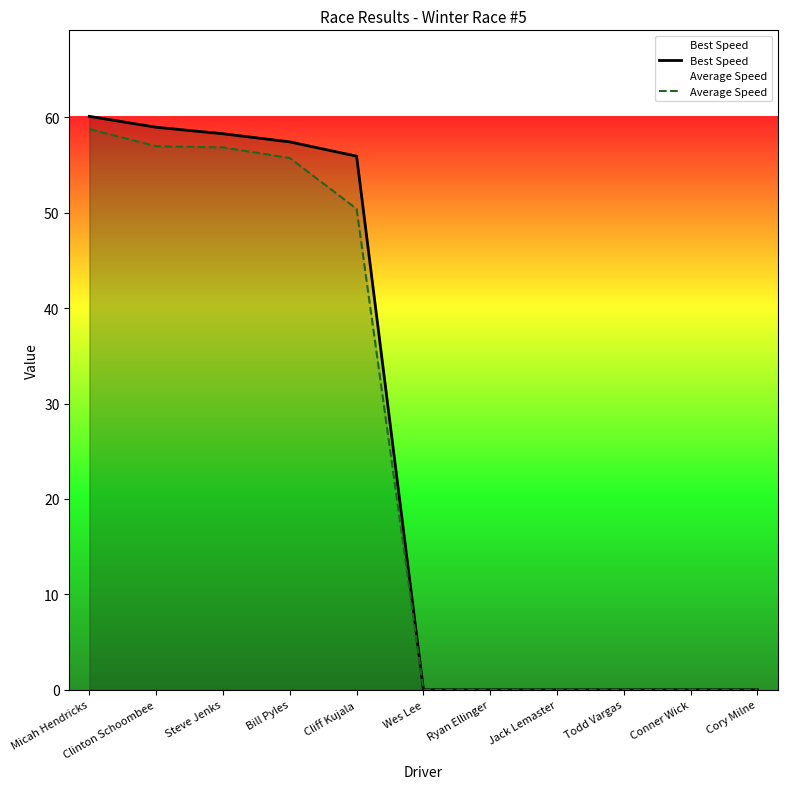

True or false: Best Speed and Average Speed intersect in this chart.

False